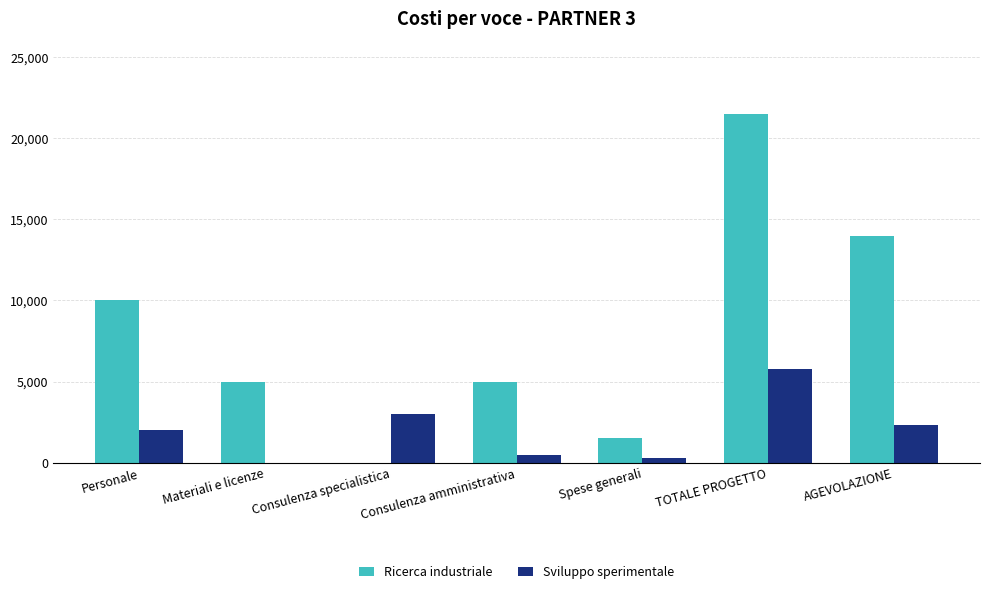

At which label does Ricerca industriale reach its peak?

TOTALE PROGETTO